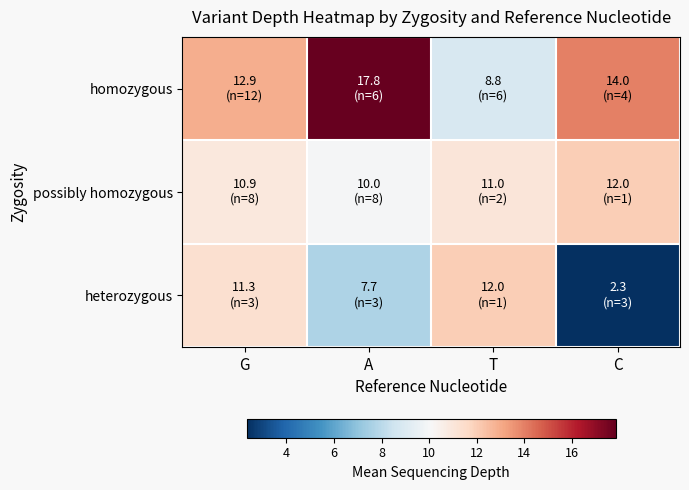

Which series changed the most between A and T?

homozygous